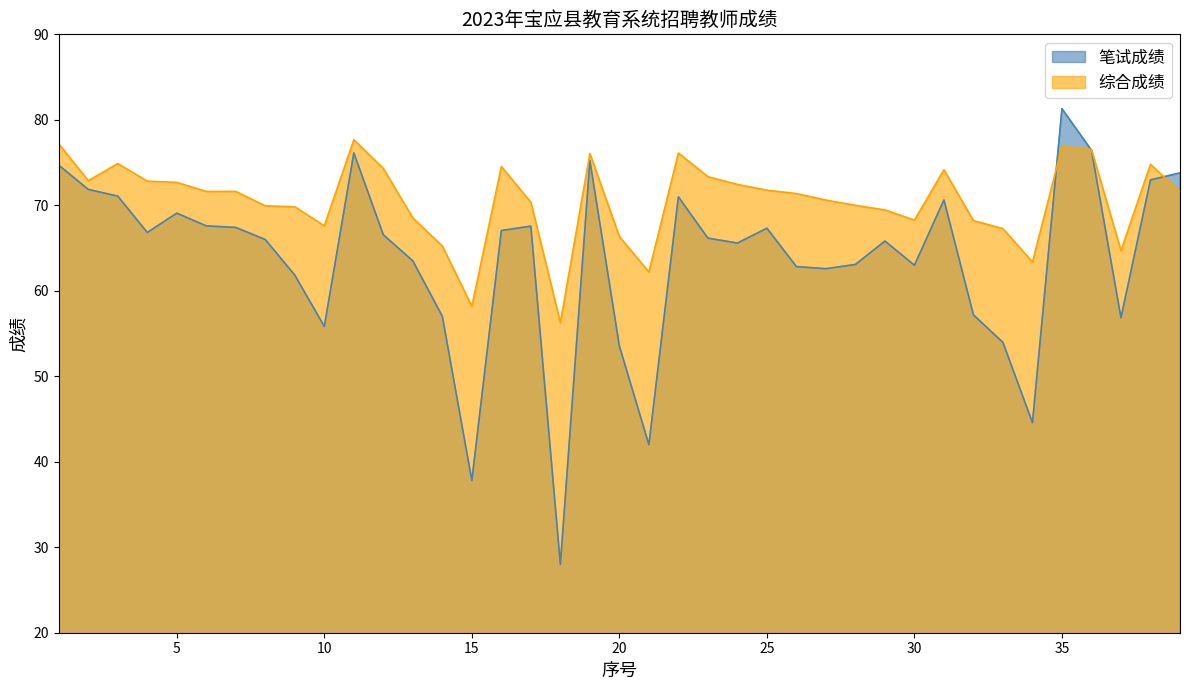

At which category does 综合成绩 reach its first local peak?

3